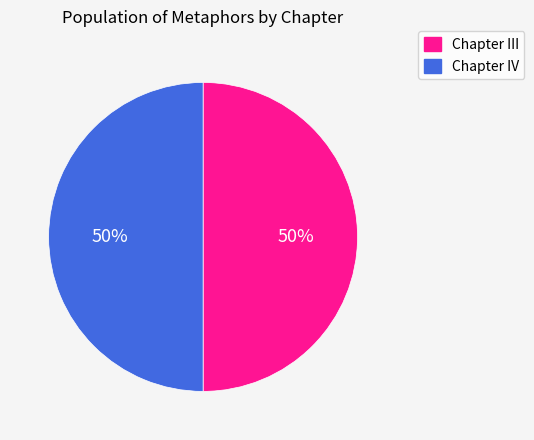

To the nearest percent, what is the combined percentage of Chapter IV and Chapter III?

100%